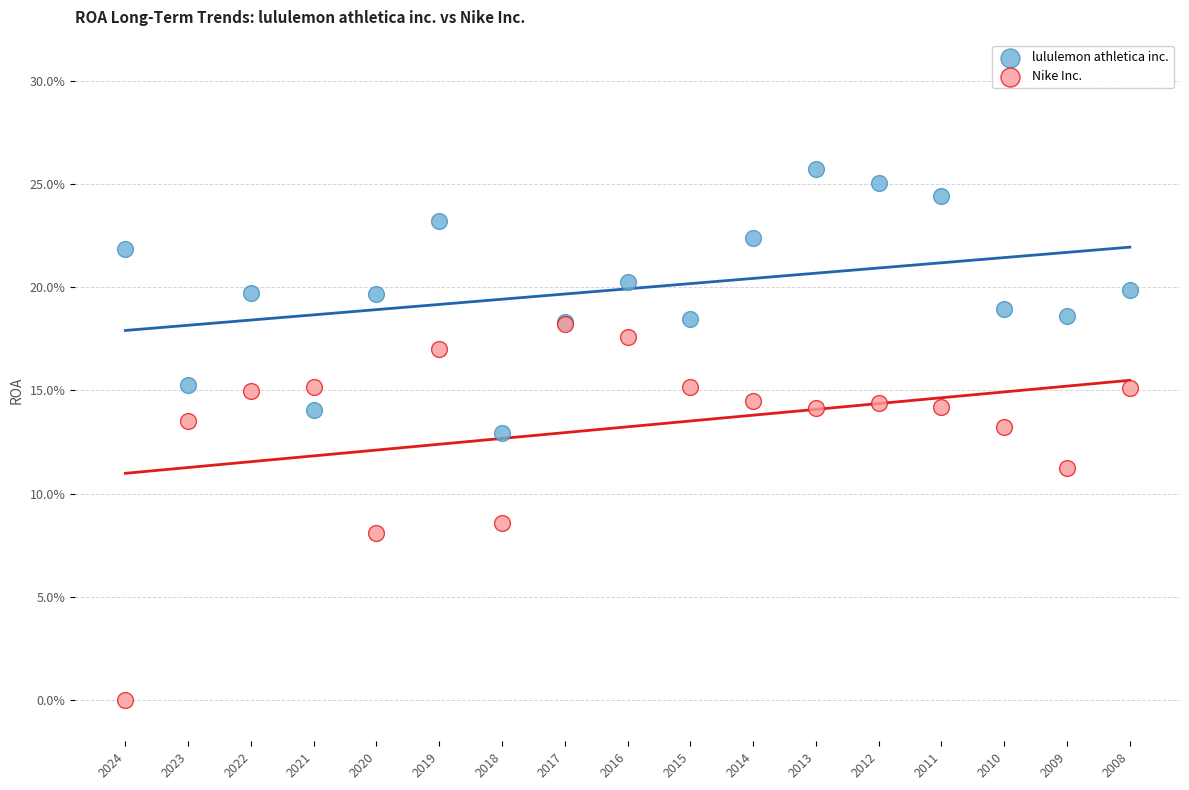

Which series contains the highest Y value?

lululemon athletica inc.